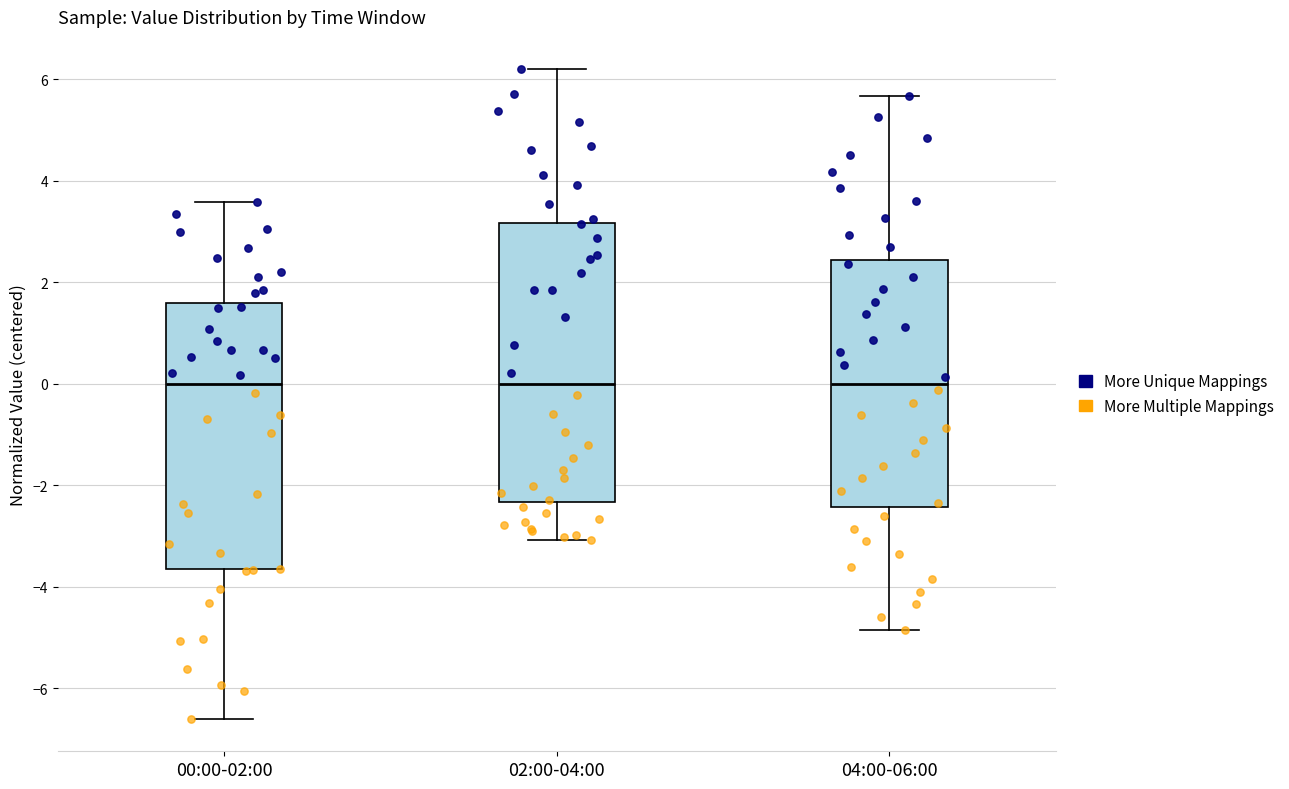

Which box is the tallest, from its lower edge to its upper edge?

02:00-04:00